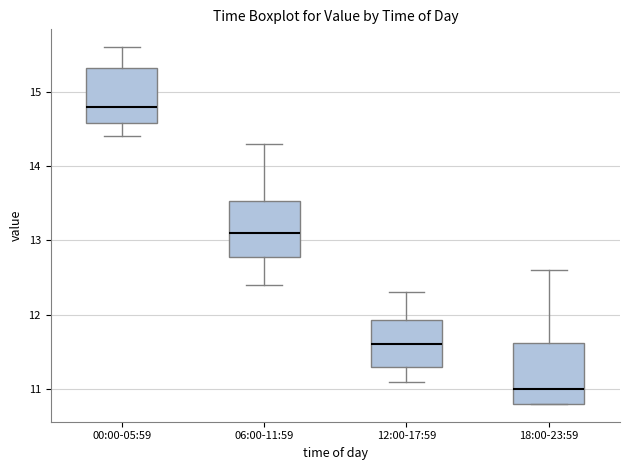

Reading left to right, transcribe this box plot: for each box, give where its median line is, the range the box spans, and where its two whiskers end, as read against the y-axis. The values are not printed on the chart, so give them approximately, as read against the axis.

00:00-05:59: median 14.8, box 14.6 to 15.3, whiskers 14.4 to 15.6
06:00-11:59: median 13.1, box 12.8 to 13.5, whiskers 12.4 to 14.3
12:00-17:59: median 11.6, box 11.3 to 11.9, whiskers 11.1 to 12.3
18:00-23:59: median 11.0, box 10.8 to 11.6, whiskers 10.8 to 12.6